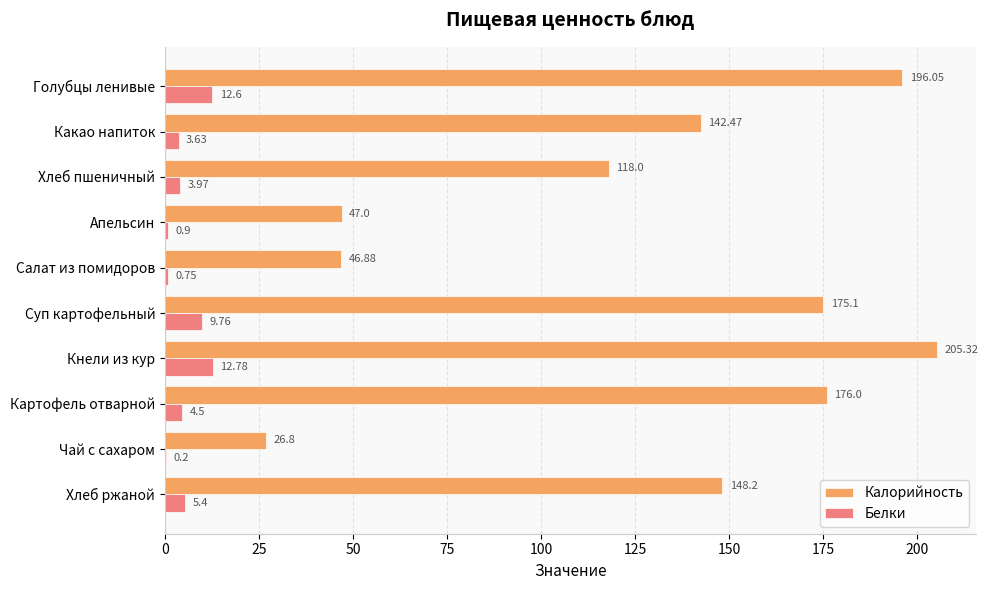

Which series has the largest total across all categories?

Калорийность